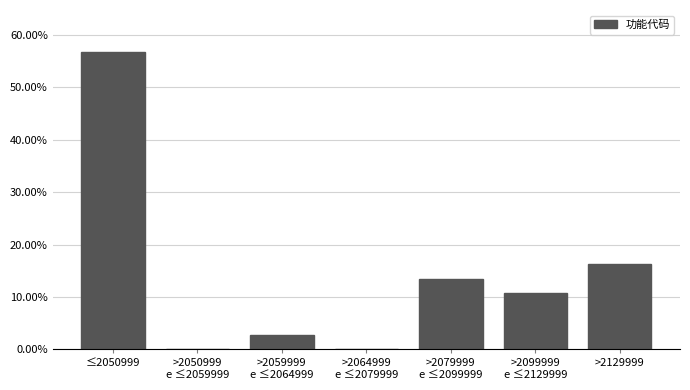

The chart shows a value of 28.9 at >2129999. True or false?

False